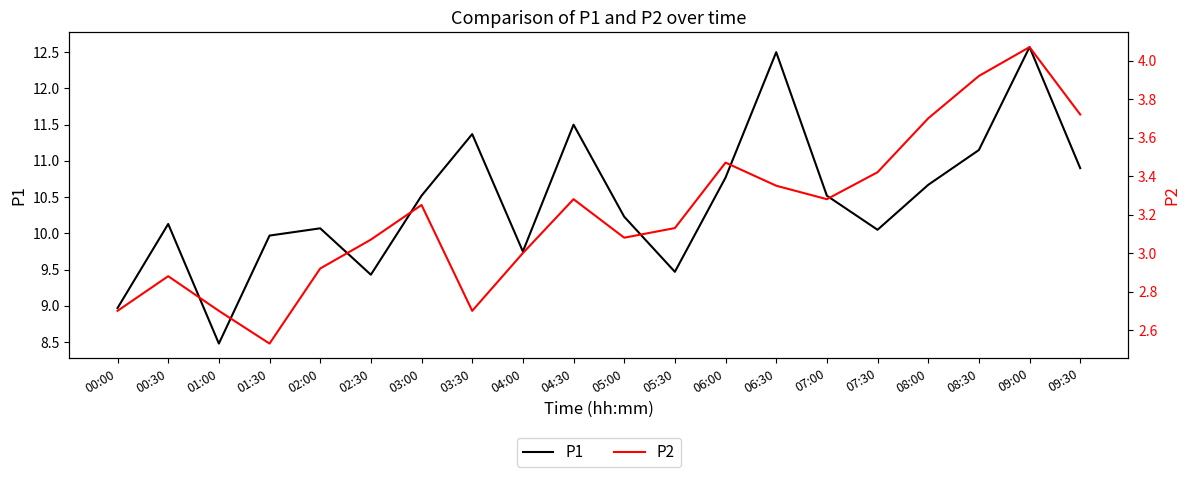

What is the label of the 2nd point from the left?

00:30